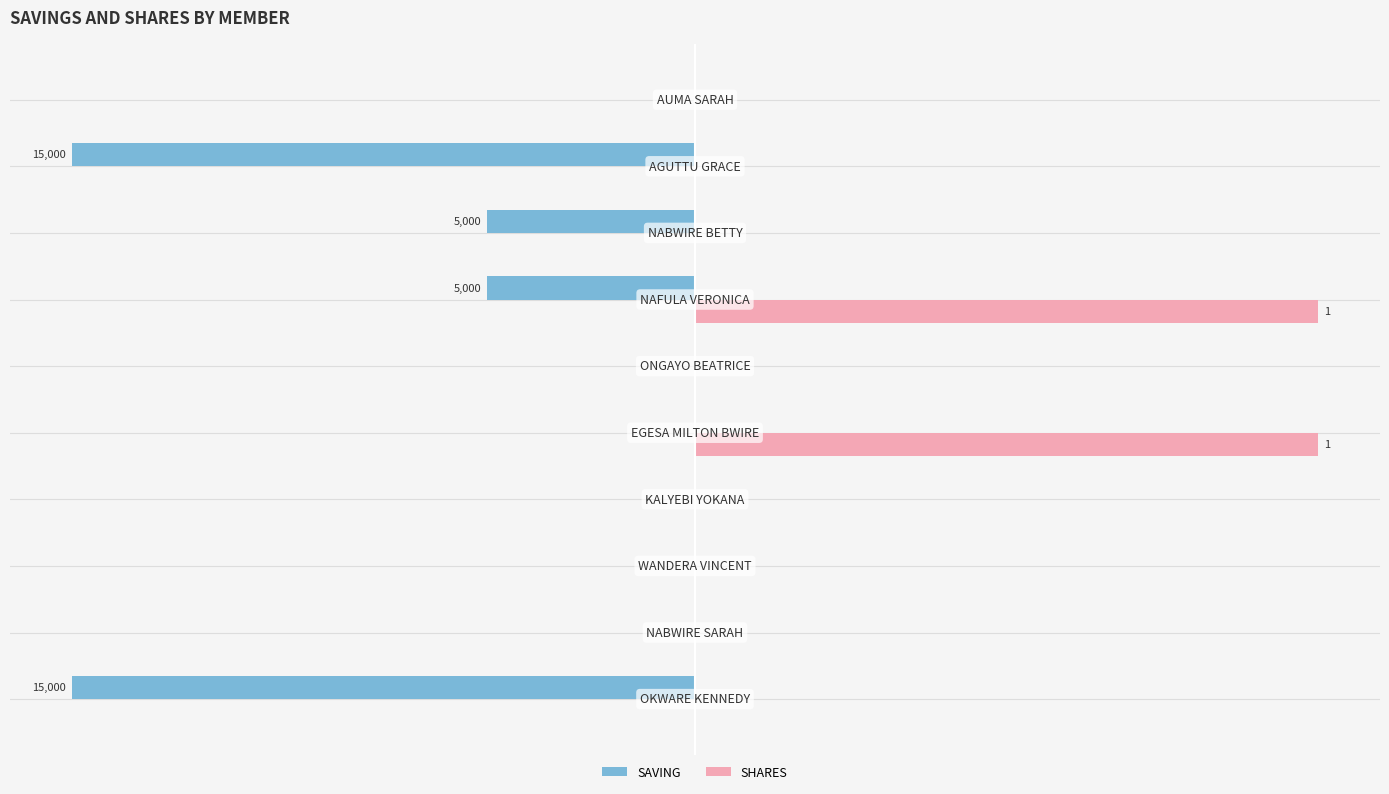

What are all the series names shown in the legend?

SAVING, SHARES